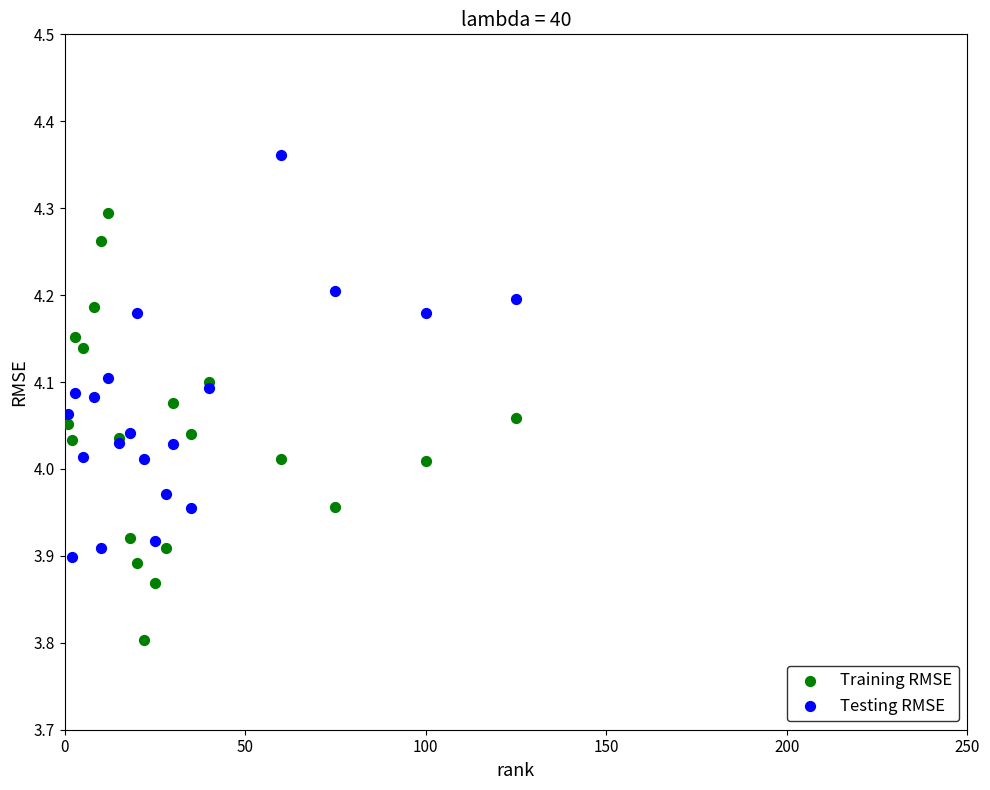

Which series has the largest Y range (max minus min)?

Training RMSE